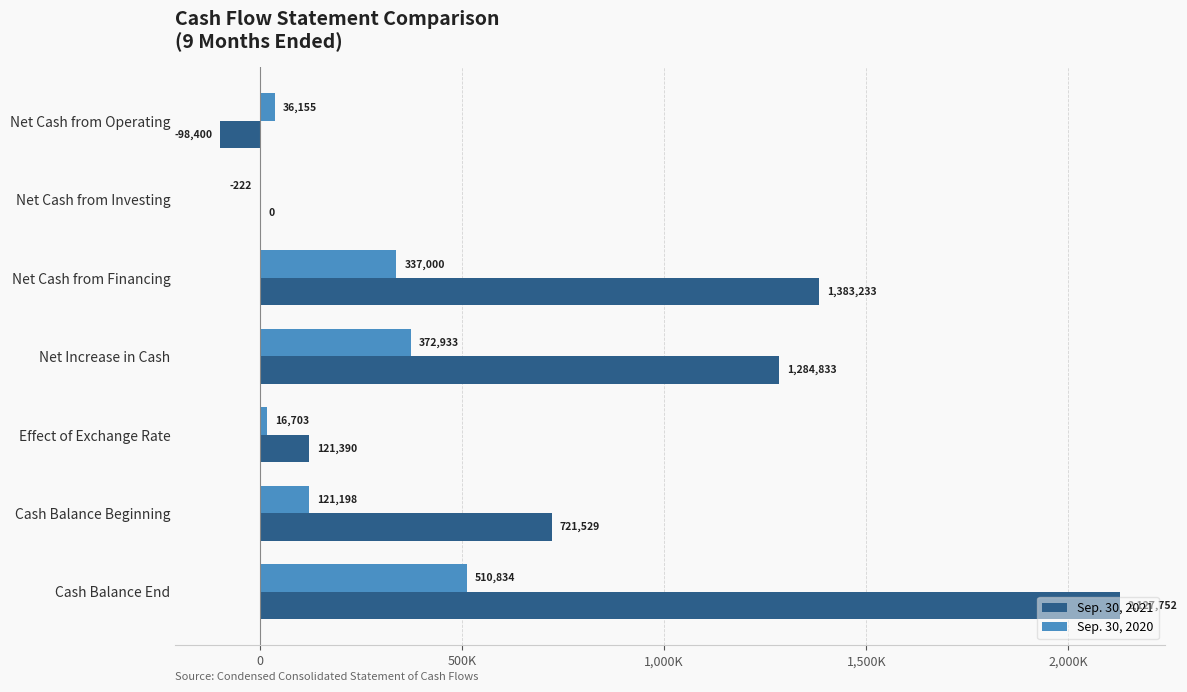

What are all the series names shown in the legend?

Sep. 30, 2021, Sep. 30, 2020